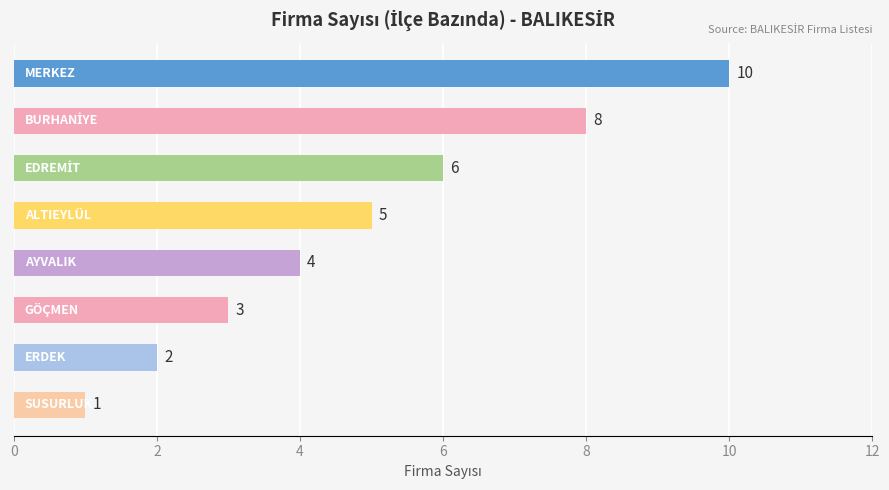

What is the average value?

5